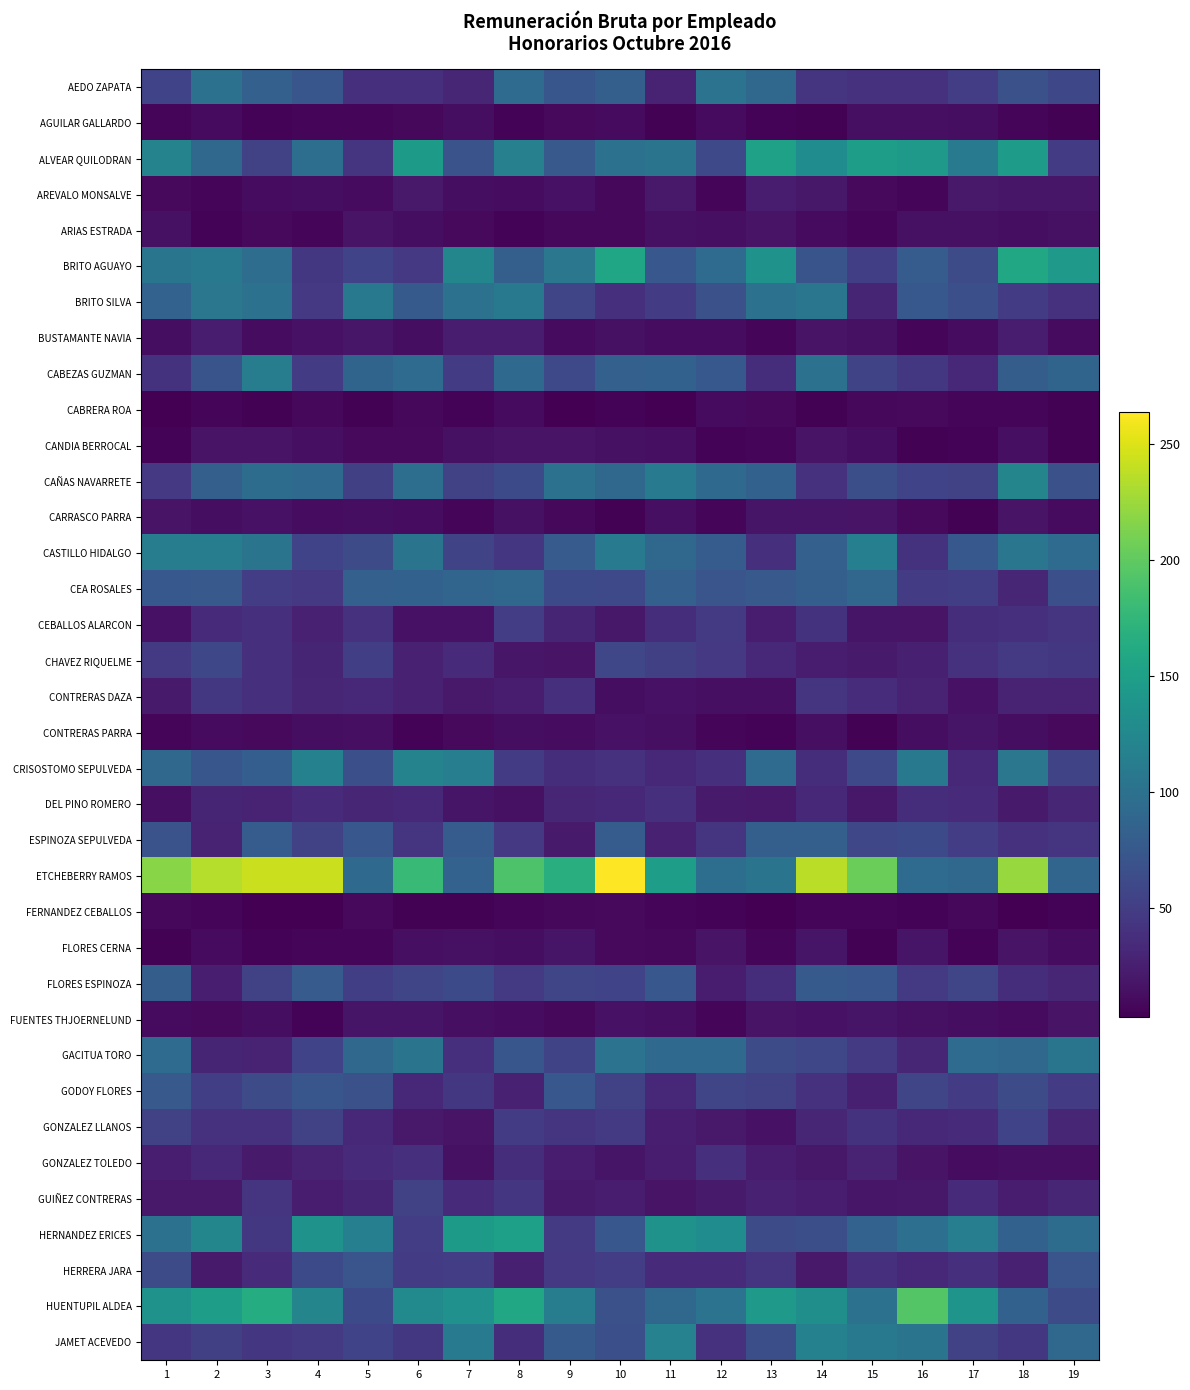

At how many categories does at least one series exceed 21?

19